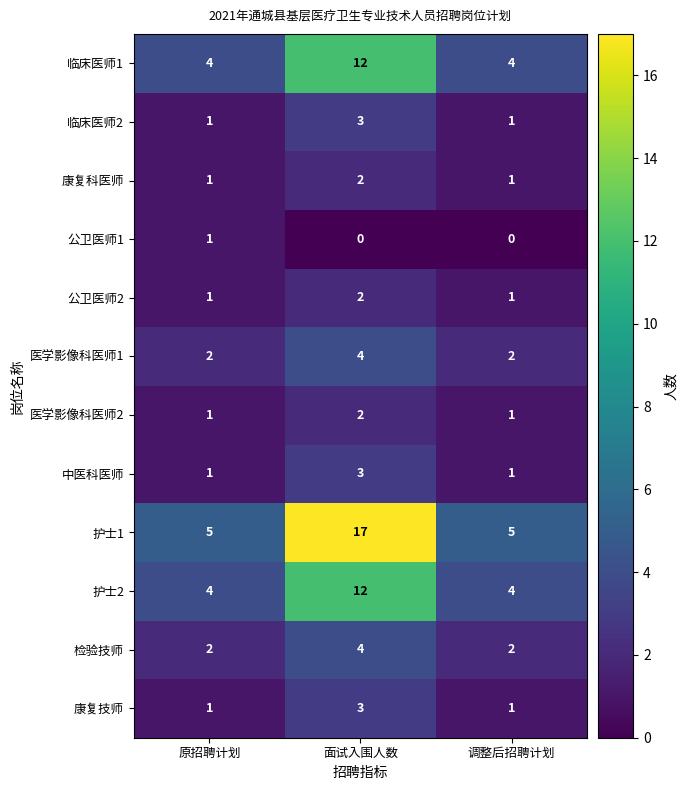

Which category has the highest value across all series?

面试入围人数